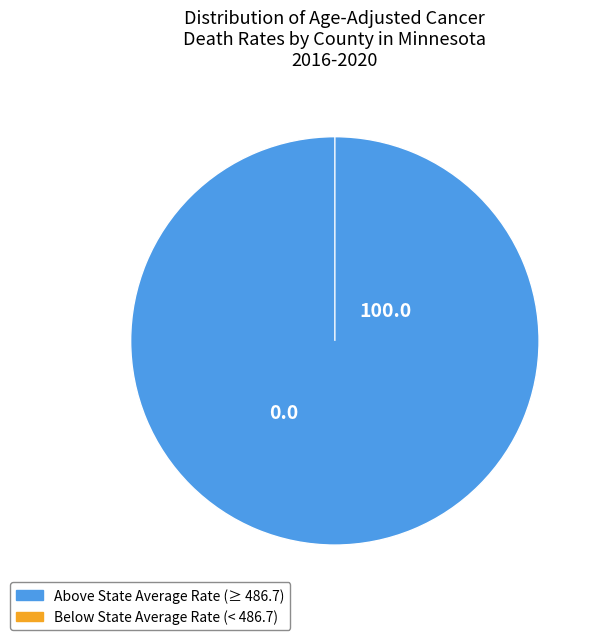

Does Faribault County represent more than half of the total?

No